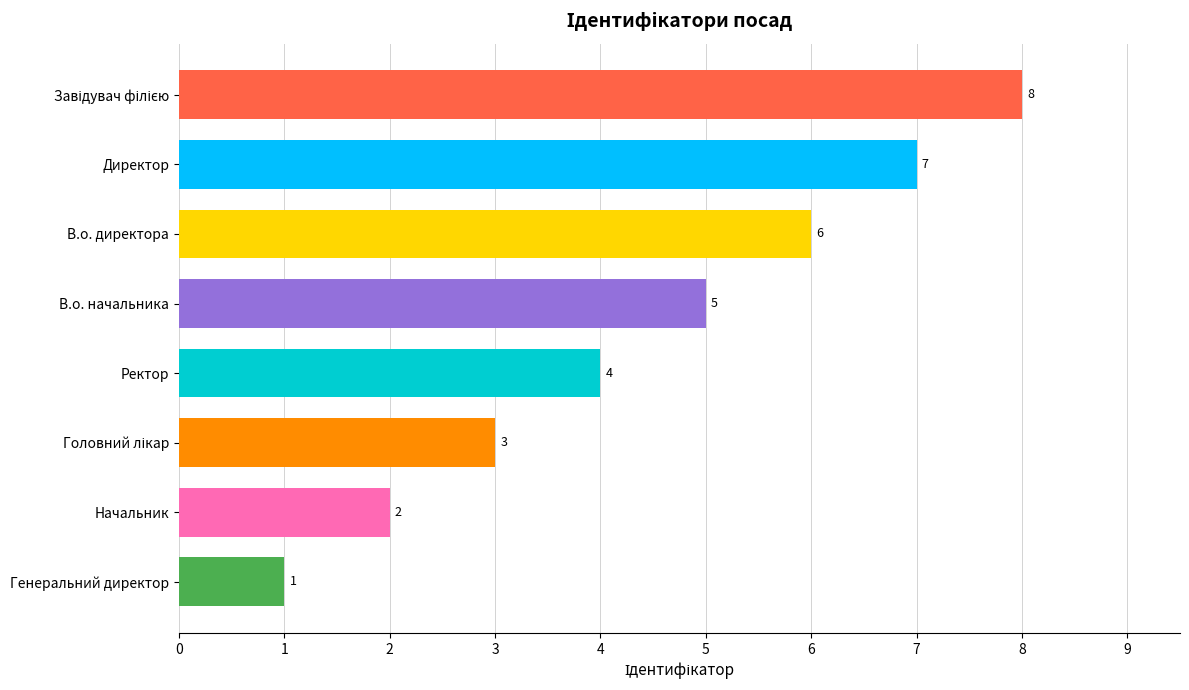

Approximately how many times larger is the value at В.о. директора compared to Директор?

0.9